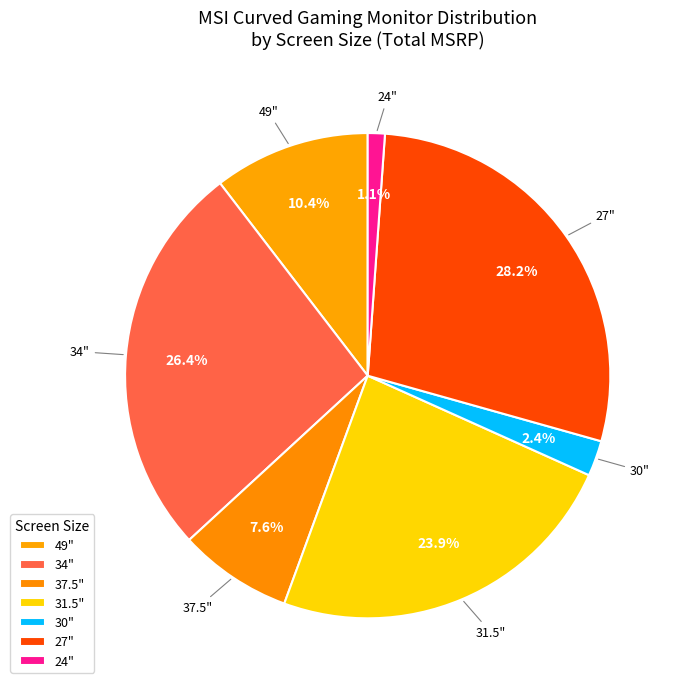

How many segments does this pie chart have?

7